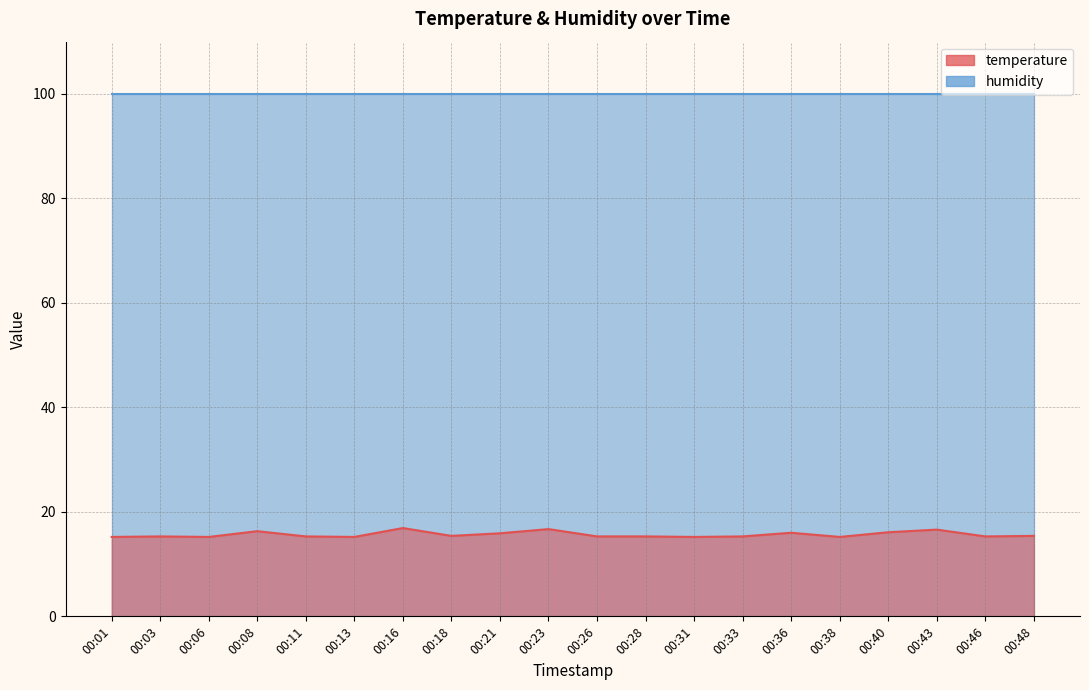

Which label corresponds to the smallest value in the chart?

00:01